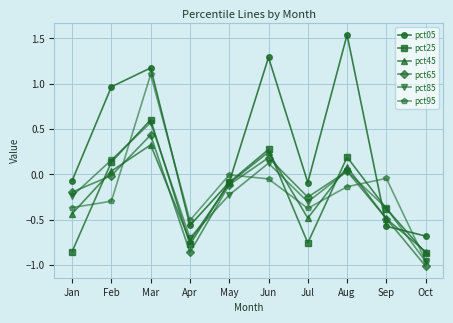

Which series has the largest total across all categories?

pct05